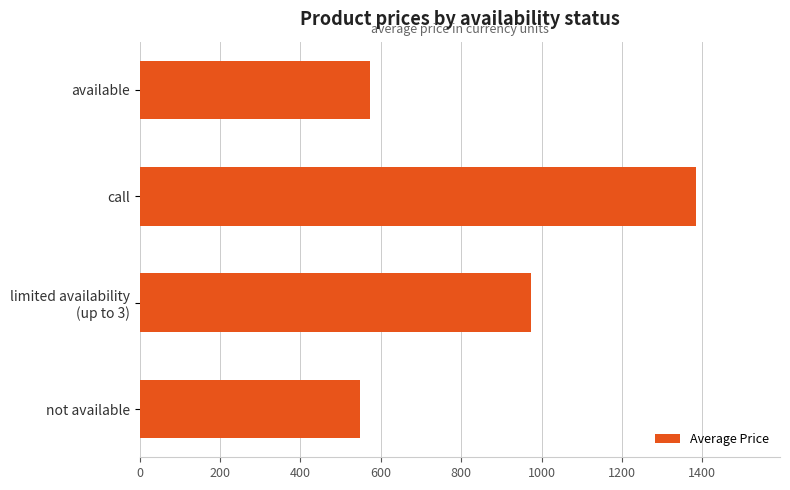

What is the approximate value at call?

1385.7